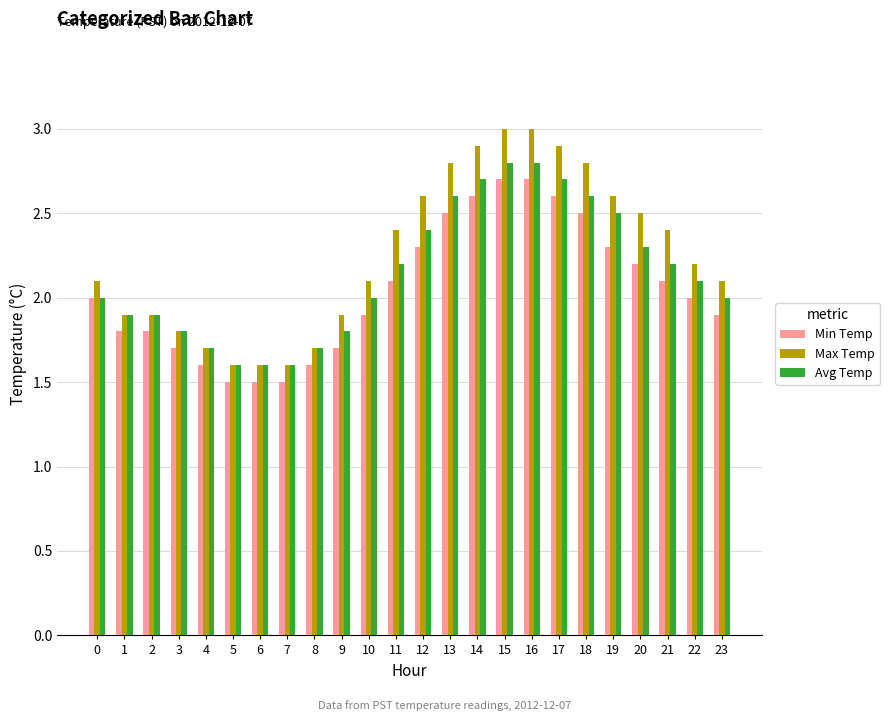

Reading right to left, what are all the values shown in this chart?

Min Temp: 23=1.9	22=2.0	21=2.1	20=2.2	19=2.3	18=2.5	17=2.6	16=2.7	15=2.7	14=2.6	13=2.5	12=2.3	11=2.1	10=1.9	9=1.7	8=1.6	7=1.5	6=1.5	5=1.5	4=1.6	3=1.7	2=1.8	1=1.8	0=2.0
Max Temp: 23=2.1	22=2.2	21=2.4	20=2.5	19=2.6	18=2.8	17=2.9	16=3.0	15=3.0	14=2.9	13=2.8	12=2.6	11=2.4	10=2.1	9=1.9	8=1.7	7=1.6	6=1.6	5=1.6	4=1.7	3=1.8	2=1.9	1=1.9	0=2.1
Avg Temp: 23=2.0	22=2.1	21=2.2	20=2.3	19=2.5	18=2.6	17=2.7	16=2.8	15=2.8	14=2.7	13=2.6	12=2.4	11=2.2	10=2.0	9=1.8	8=1.7	7=1.6	6=1.6	5=1.6	4=1.7	3=1.8	2=1.9	1=1.9	0=2.0